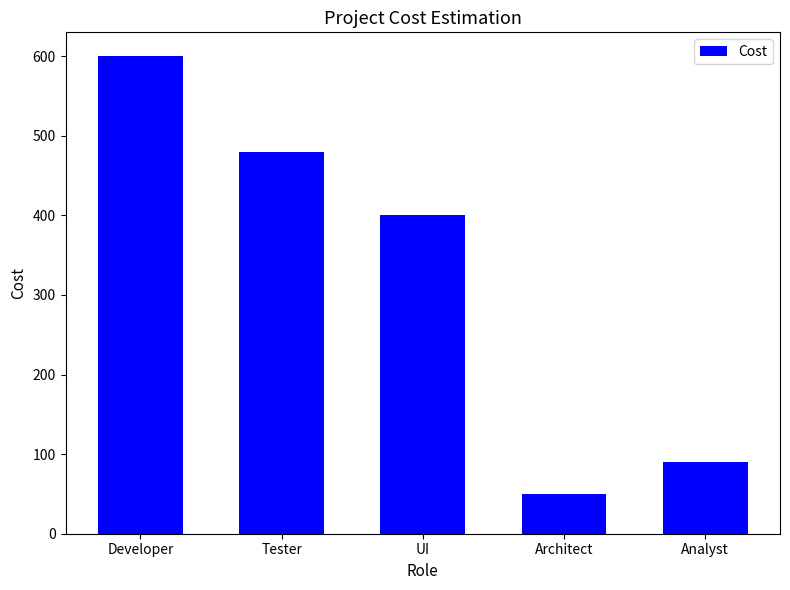

What is the value of the 2nd bar from the left?

480